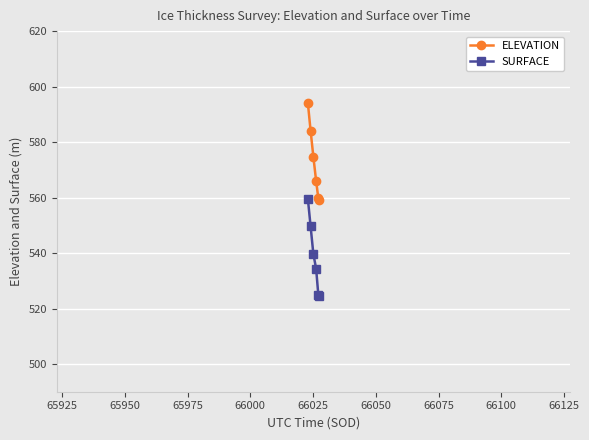

Which series has the largest total across all categories?

ELEVATION